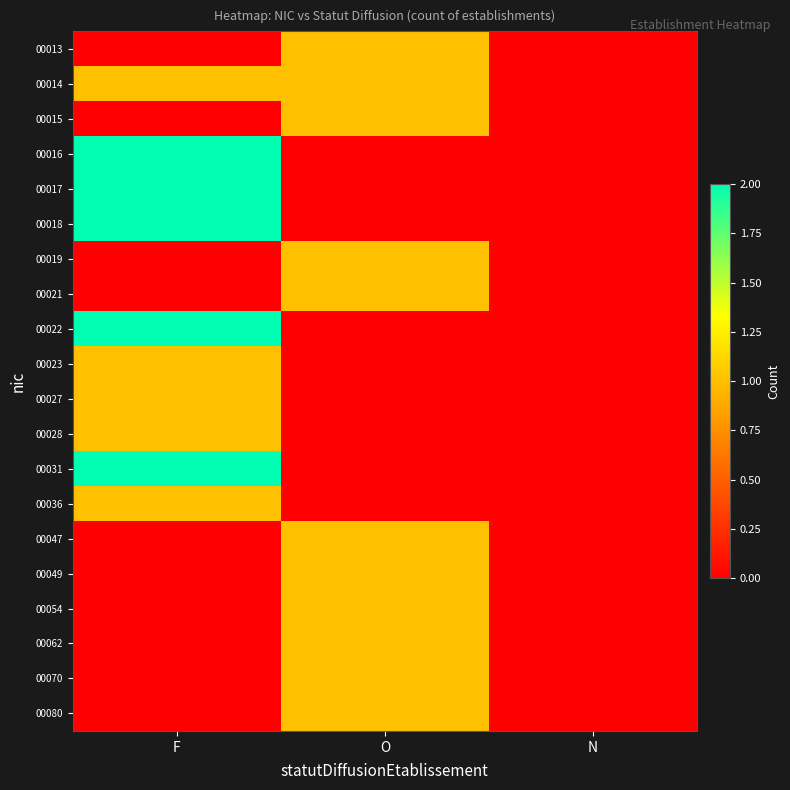

Between O and N, which series saw the biggest shift?

00013